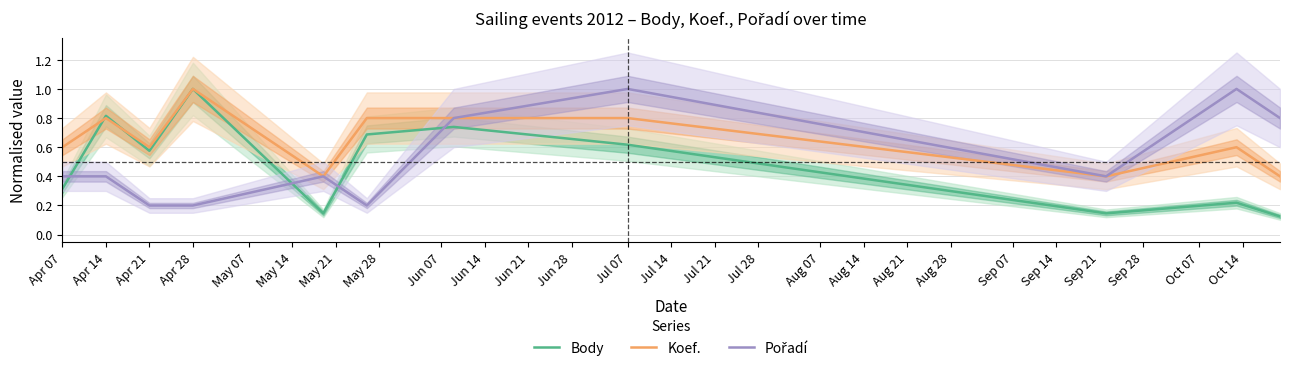

At which label does Body reach its peak?

Apr 28